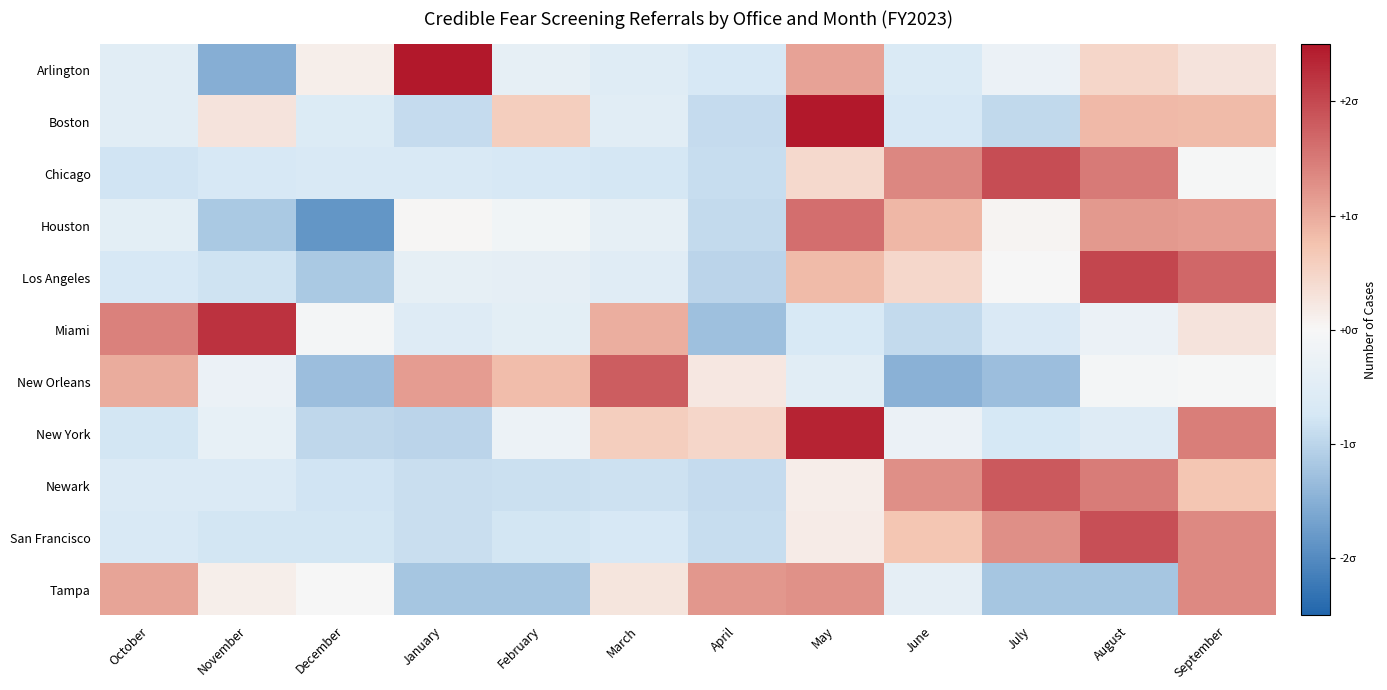

Rank the series by their maximum value, from lowest to highest.

Tampa, Houston, New Orleans, Newark, San Francisco, Chicago, Los Angeles, Miami, New York, Boston, Arlington